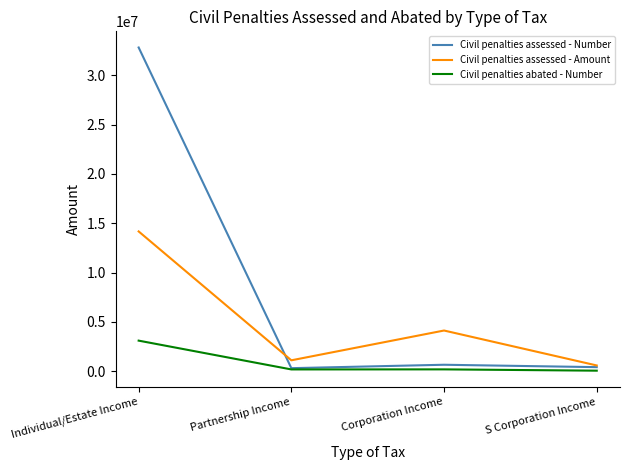

Is this an area chart (filled region under the line)?

No